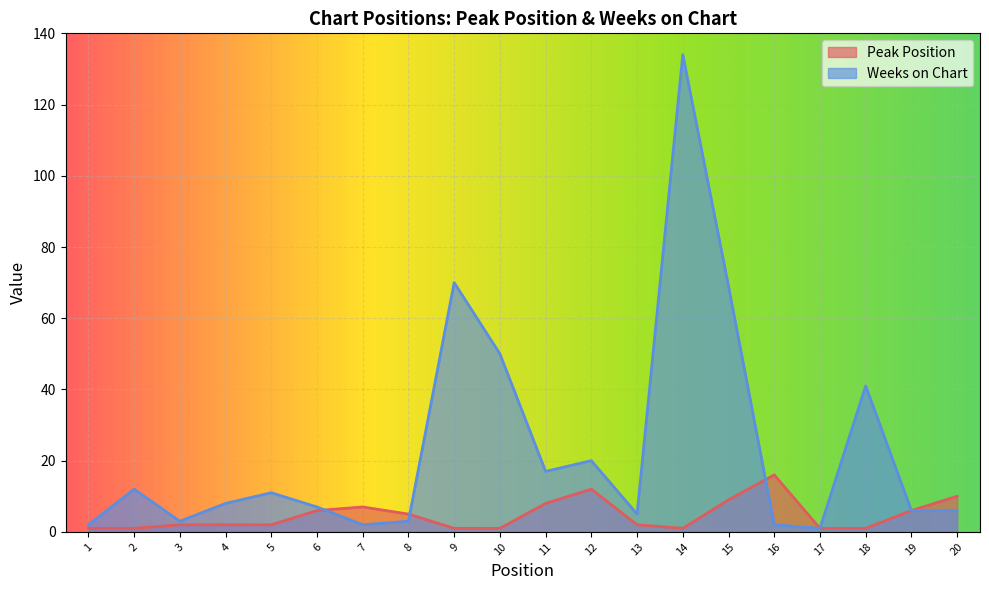

What is the total value across all series at 11?

25